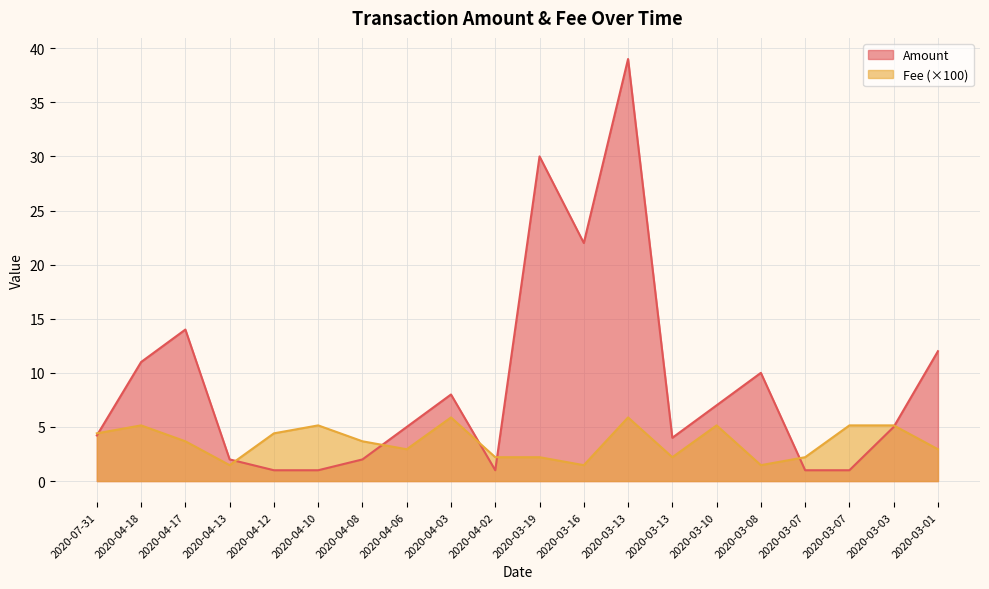

What is the lowest value of the Amount series?

1.0